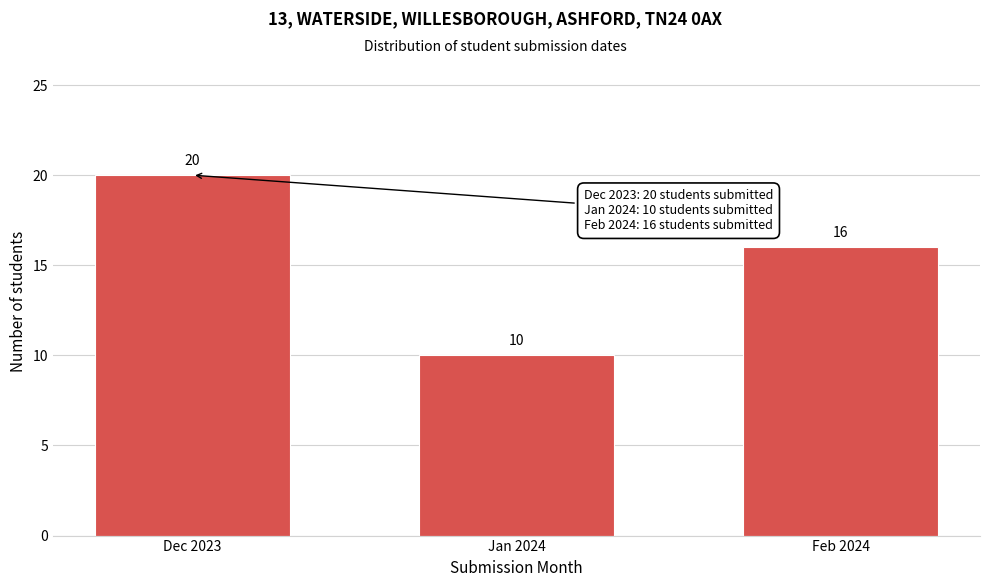

Reading left to right, list all the values displayed in this chart.

Dec 2023=20	Jan 2024=10	Feb 2024=16